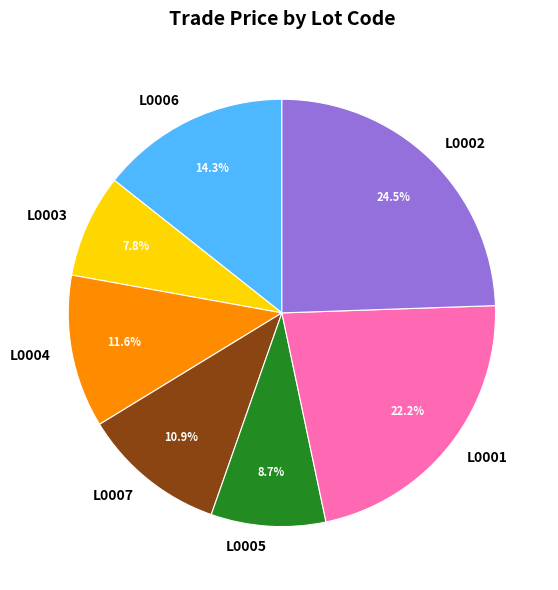

Count the number of slices in the pie.

7